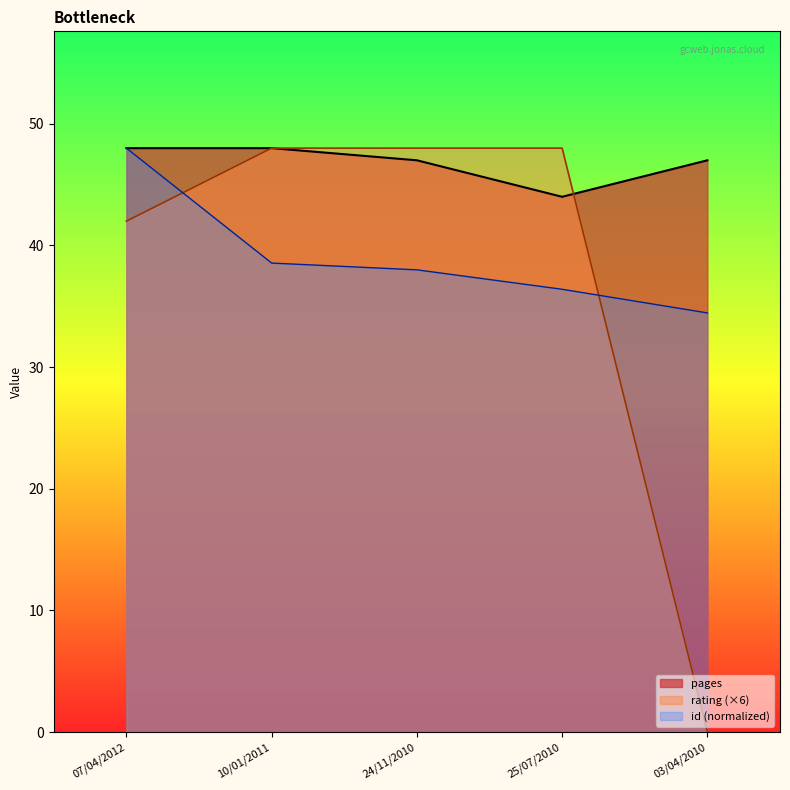

Which series has the largest total across all categories?

pages